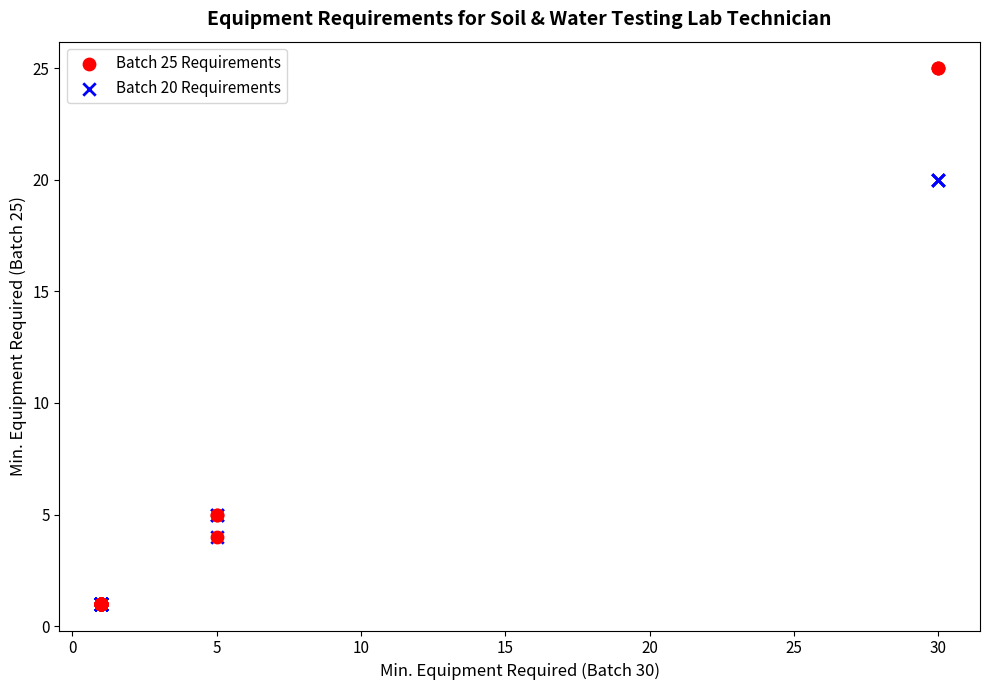

What are all the series names shown in the legend?

Batch 25 Requirements, Batch 20 Requirements